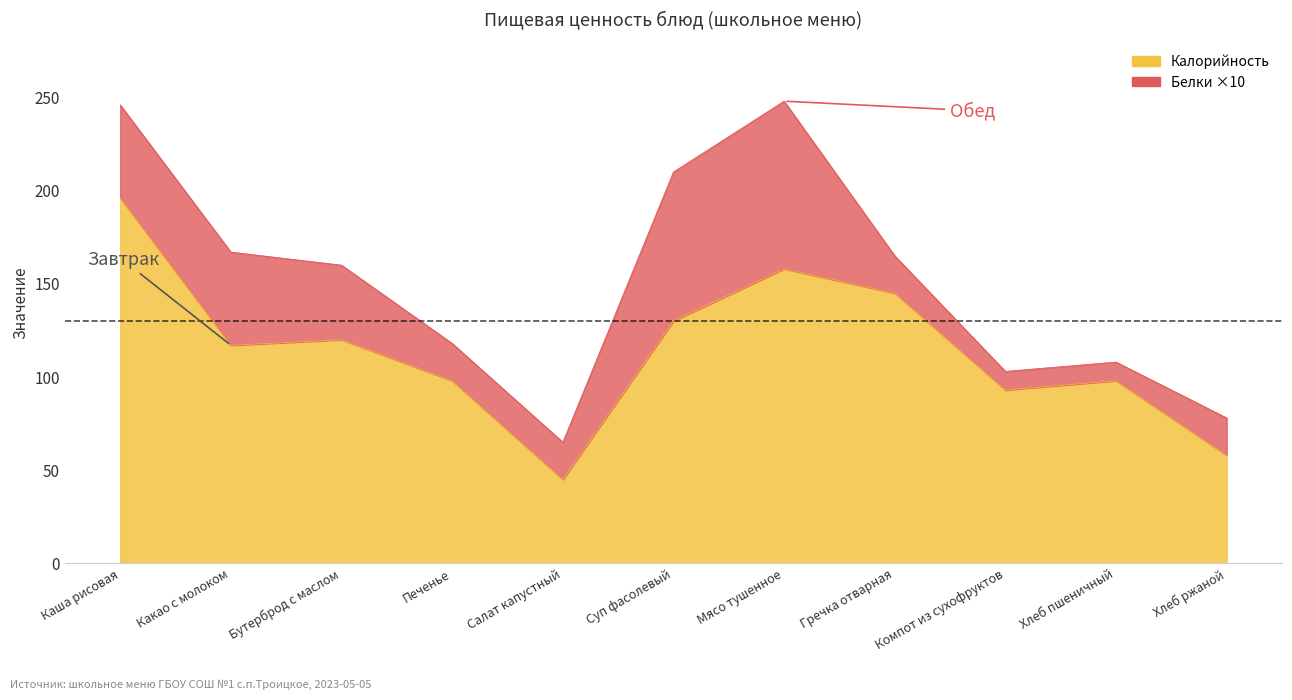

At which category does the data reach its first local peak?

Бутерброд с маслом